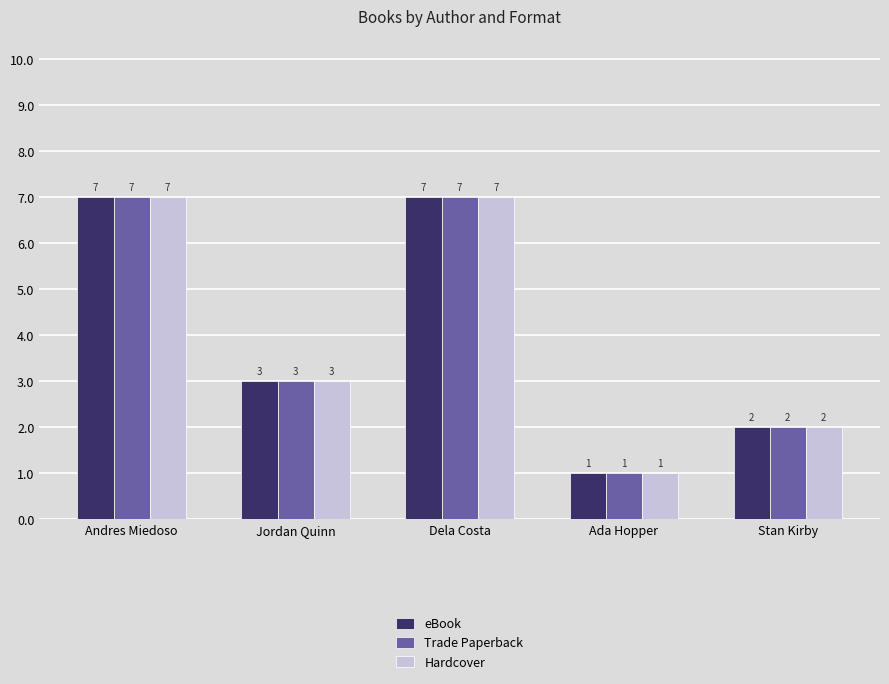

What is the total value across all series at Ada Hopper?

3